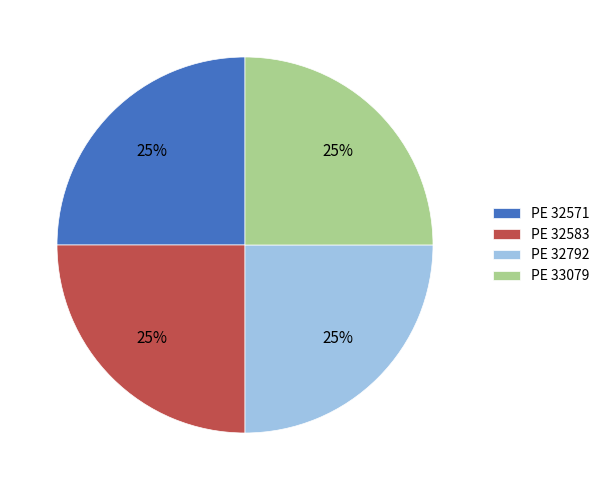

Does PE 33079 represent more than half of the total?

No